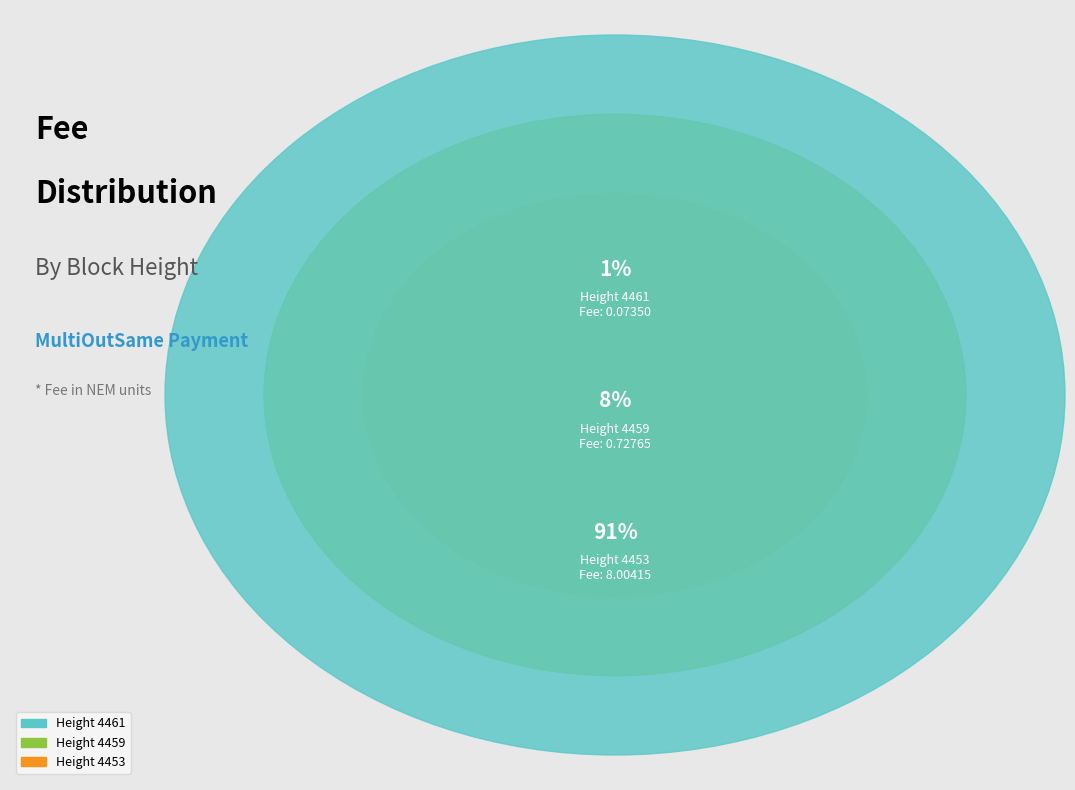

Is the sum of Height 4459 and Height 4453 greater than half?

Yes